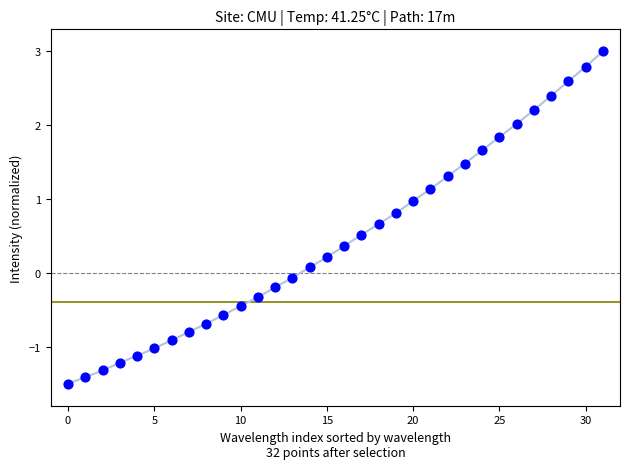

What is the range of Y values (max minus min)?

4.5